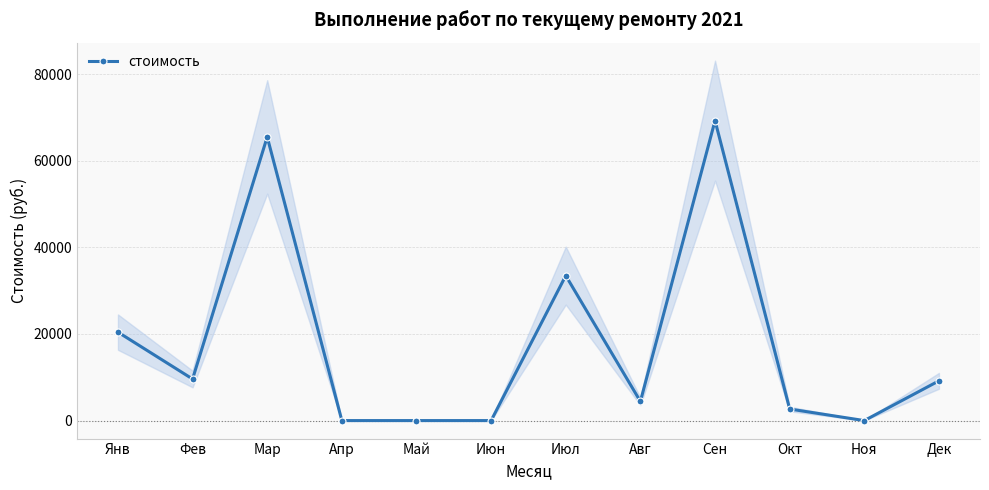

How many lines are shown in the chart?

1